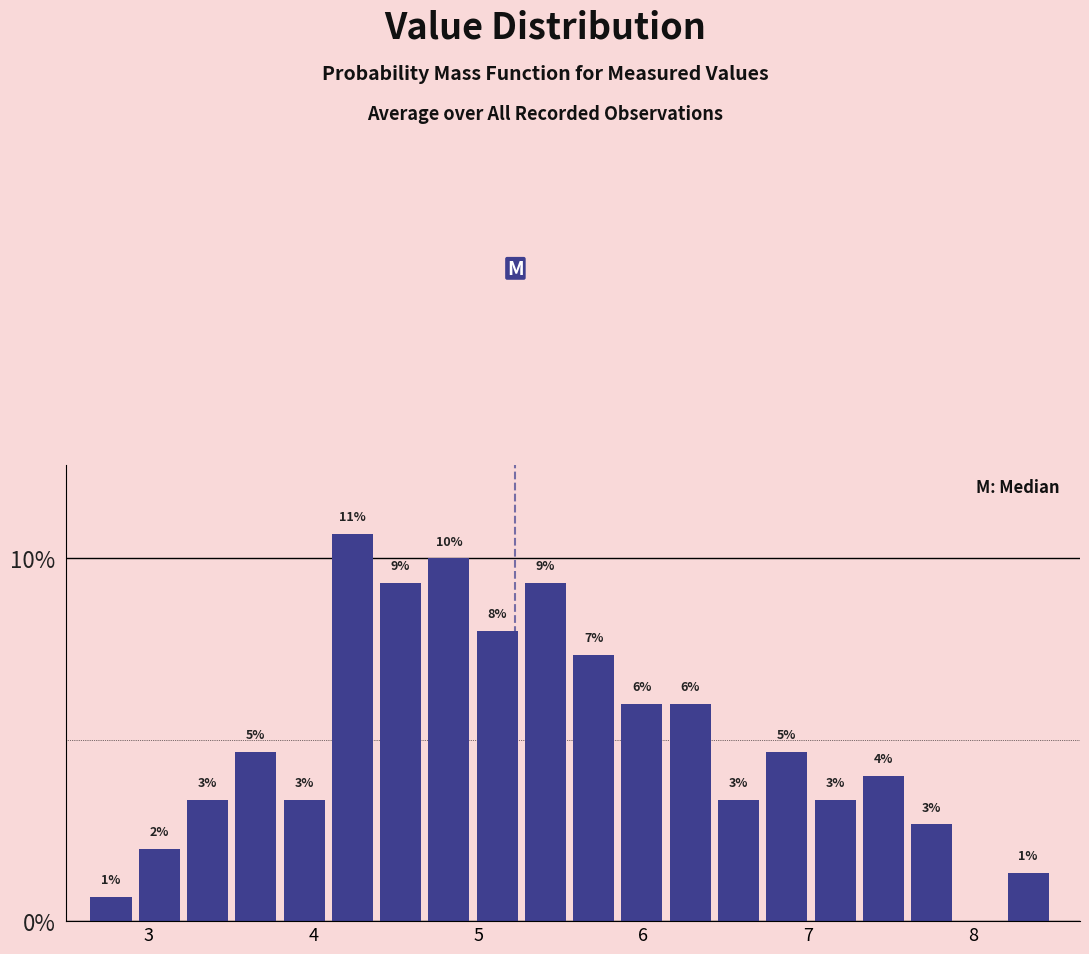

Around what value on the x-axis is the tallest bar? Give the approximate position of its centre, as read against the axis.

4.2